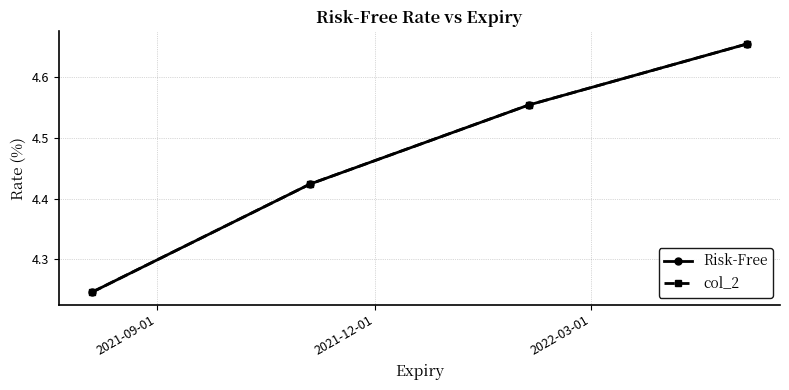

True or false: col_2 has more than 1 interior local peaks.

False